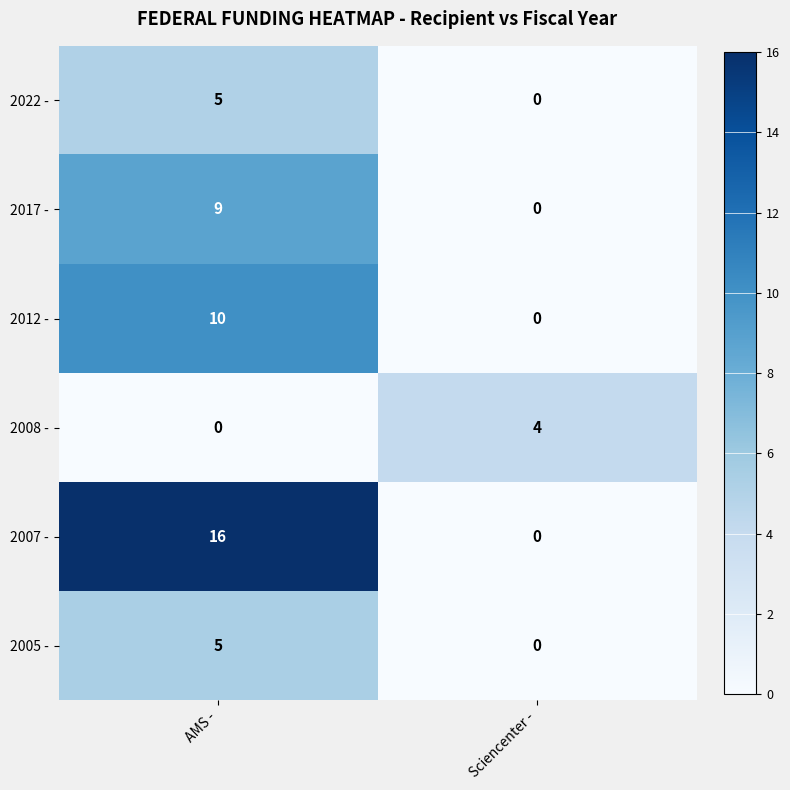

Is it true that 2007 - equals 0 at Sciencenter -?

True